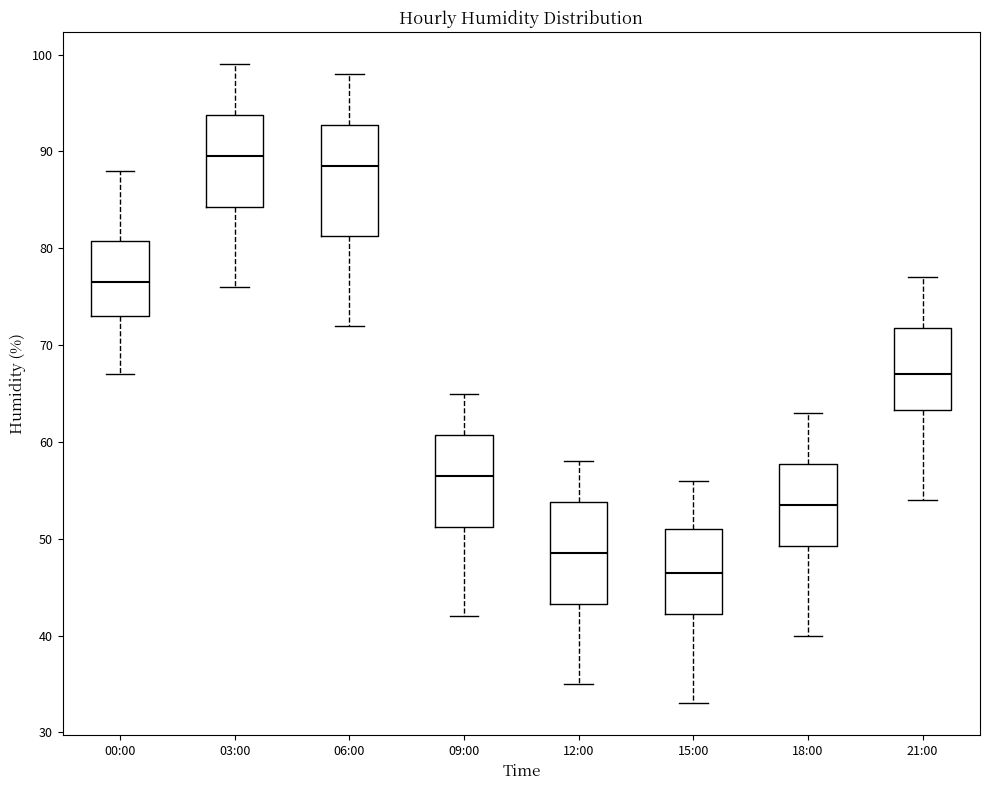

Comparing the boxes themselves (not the whiskers), which one is the tallest?

06:00